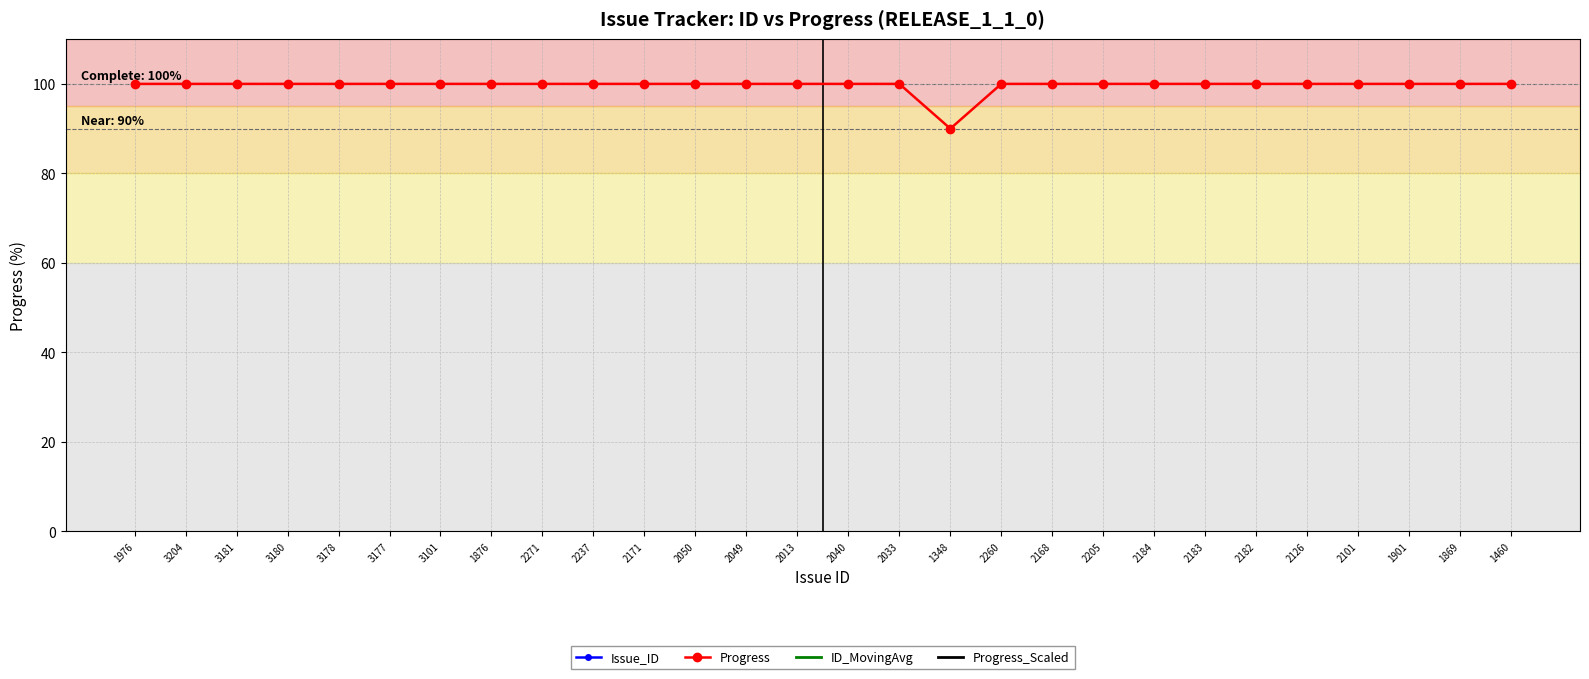

In Issue_ID, how many points are higher than both neighbors (excluding endpoints)?

5